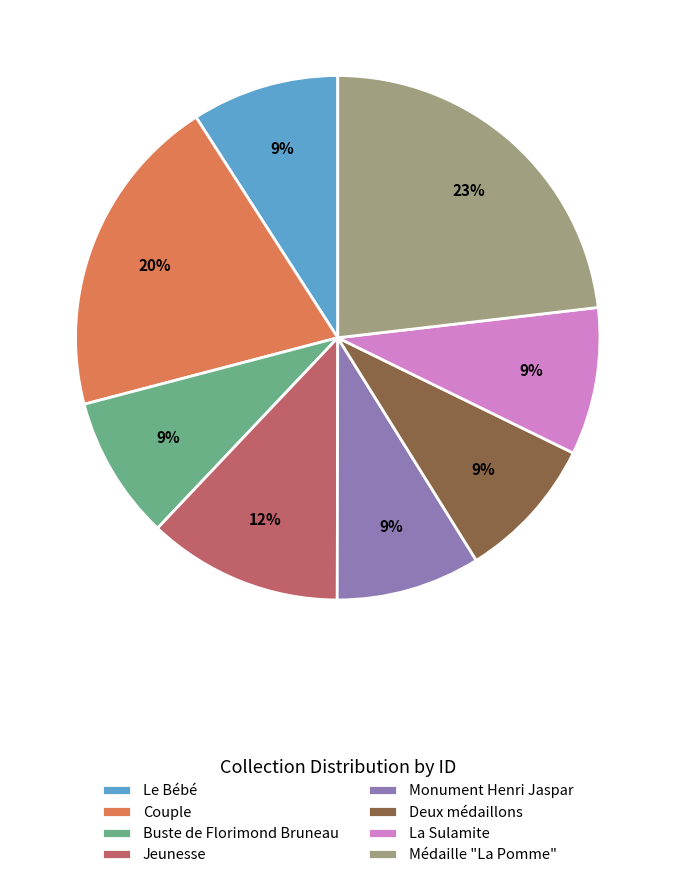

What percentage is the Médaille "La Pomme" slice, to the nearest percent?

23%